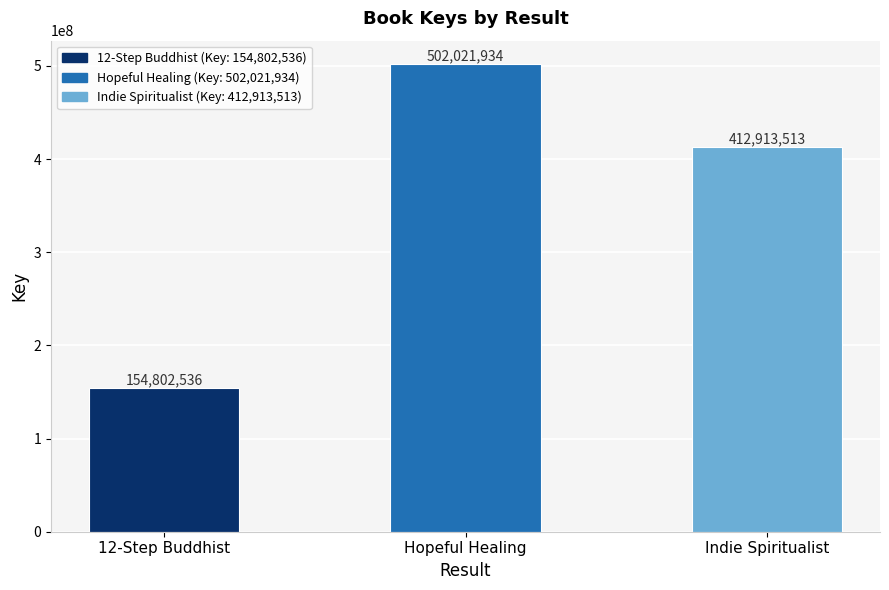

At which label does the data first exceed 412913513?

Hopeful Healing